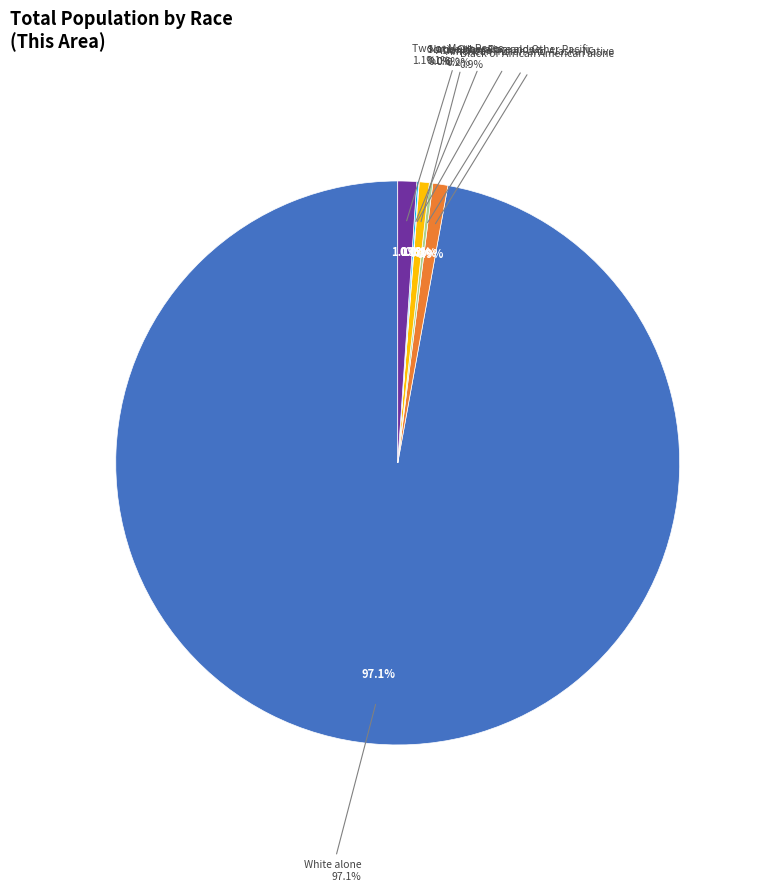

To the nearest percent, what is the difference between the largest and smallest slice percentages?

97%